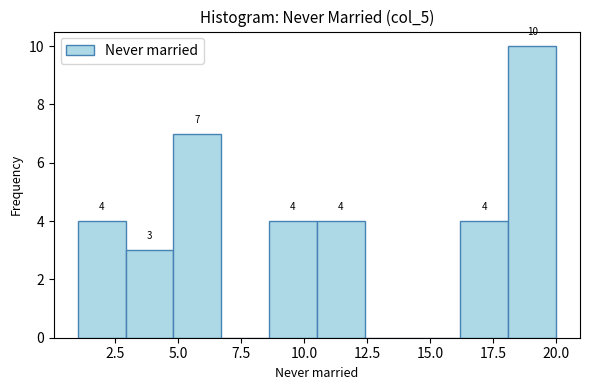

Read against the x-axis, roughly where is the centre of the tallest bar?

19.0